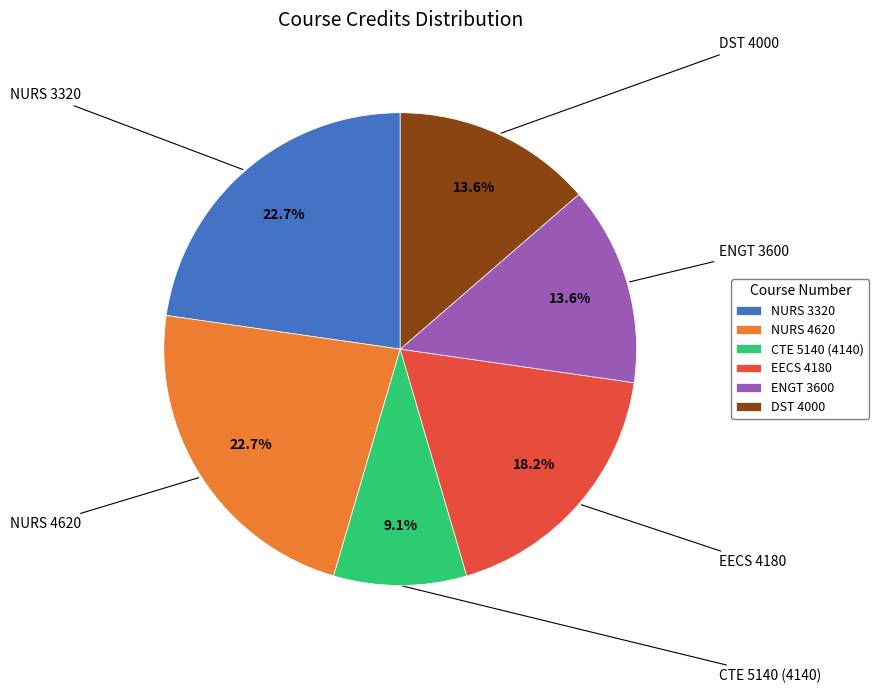

Does EECS 4180 represent more than half of the total?

No